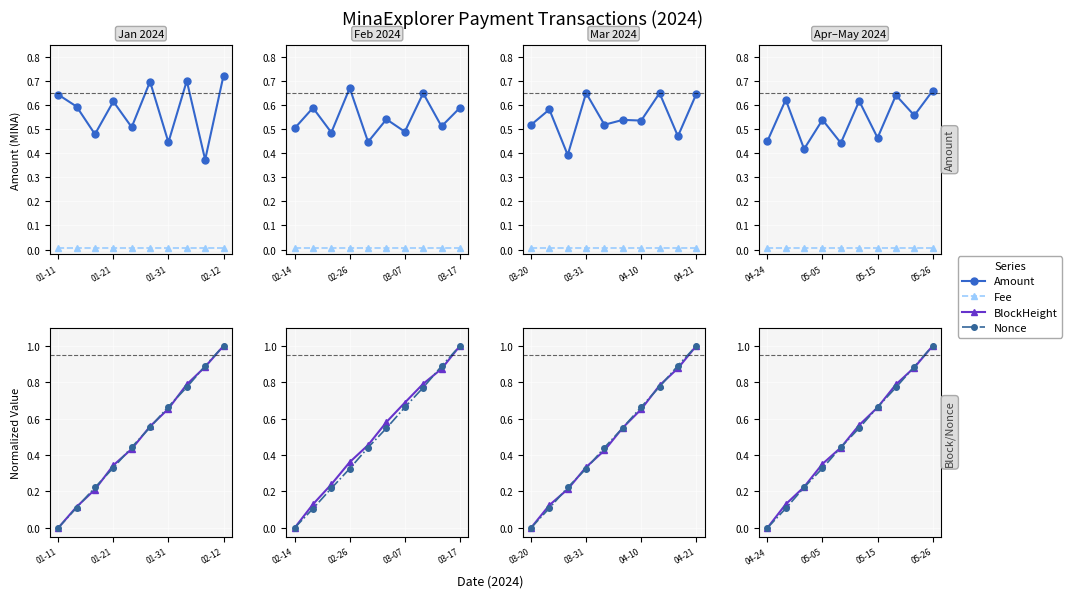

What is the label of the 3rd point from the left?

01-31